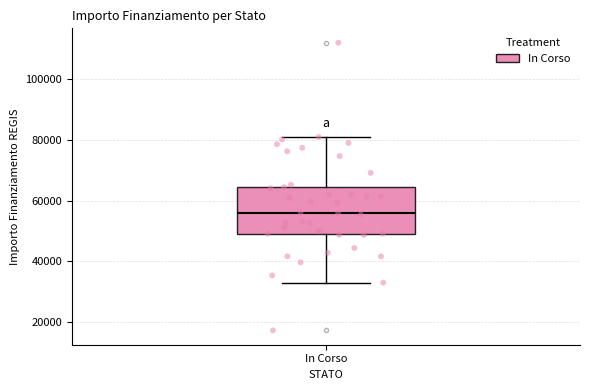

Where is the upper edge of the box for In Corso on the y-axis? The values are not printed on the chart, so give them approximately, as read against the axis.

64000